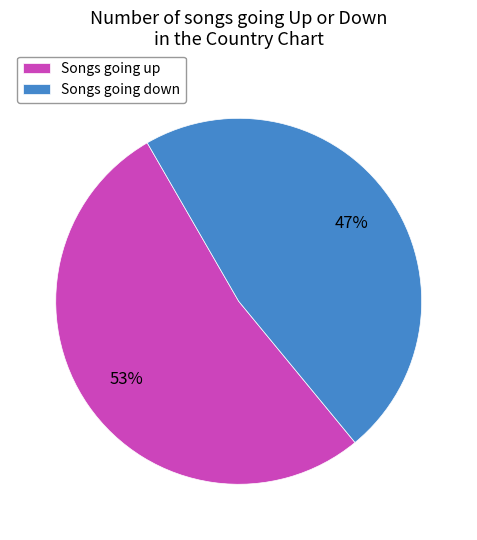

How many segments does this pie chart have?

2